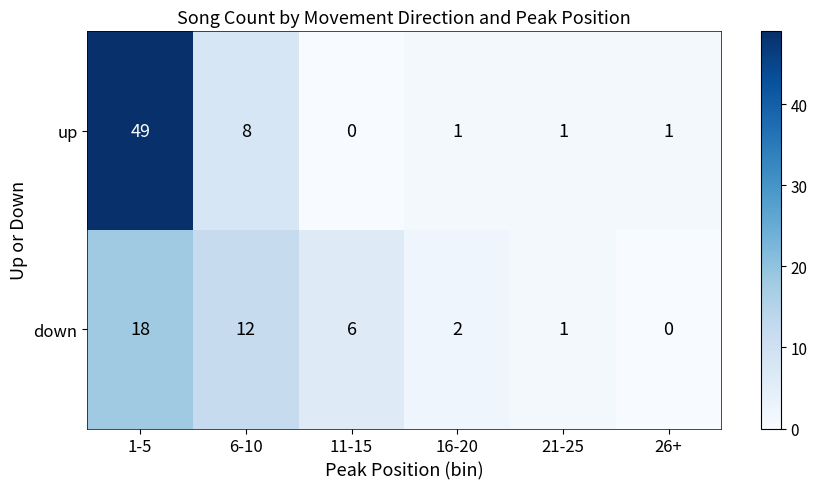

At which category is the sum across all series the highest?

1-5